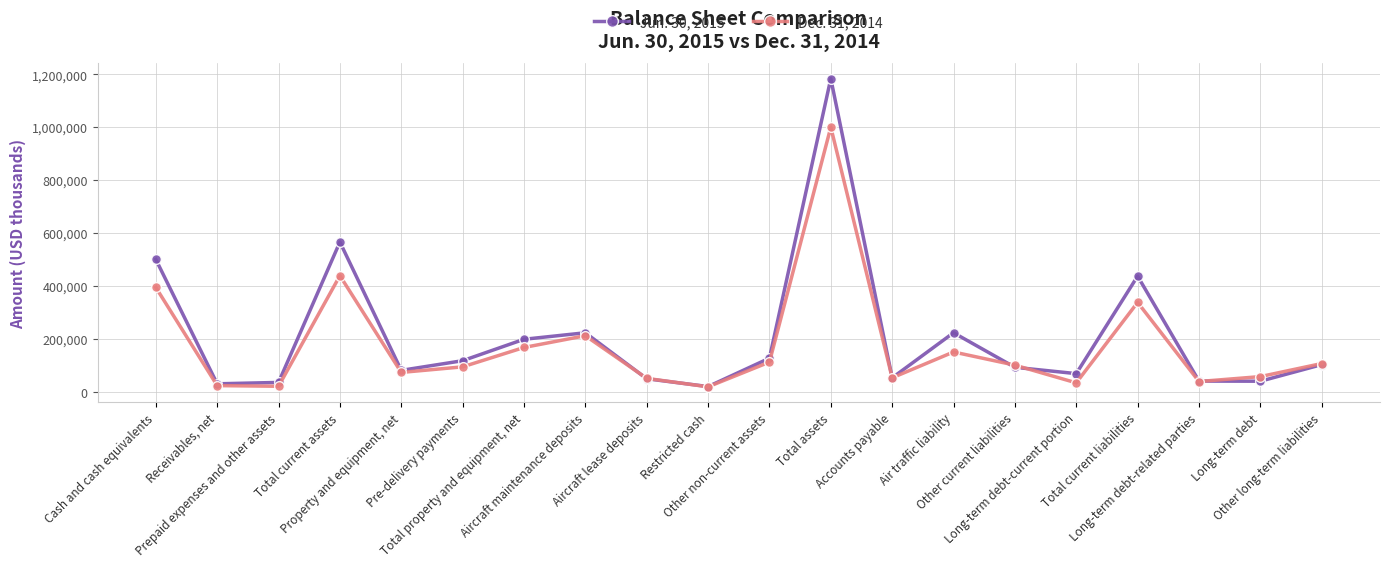

What is the value of the Jun. 30, 2015 point at the 2nd from the left?

30191